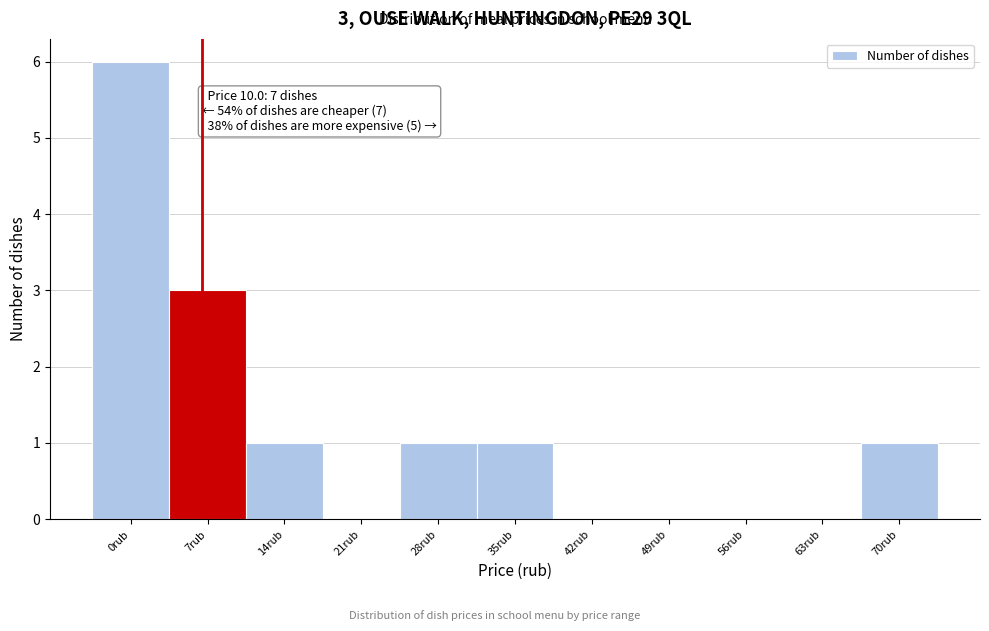

Reading left to right, list all the values displayed in this chart.

0rub=6	7rub=3	14rub=1	21rub=0	28rub=1	35rub=1	42rub=0	49rub=0	56rub=0	63rub=0	70rub=1